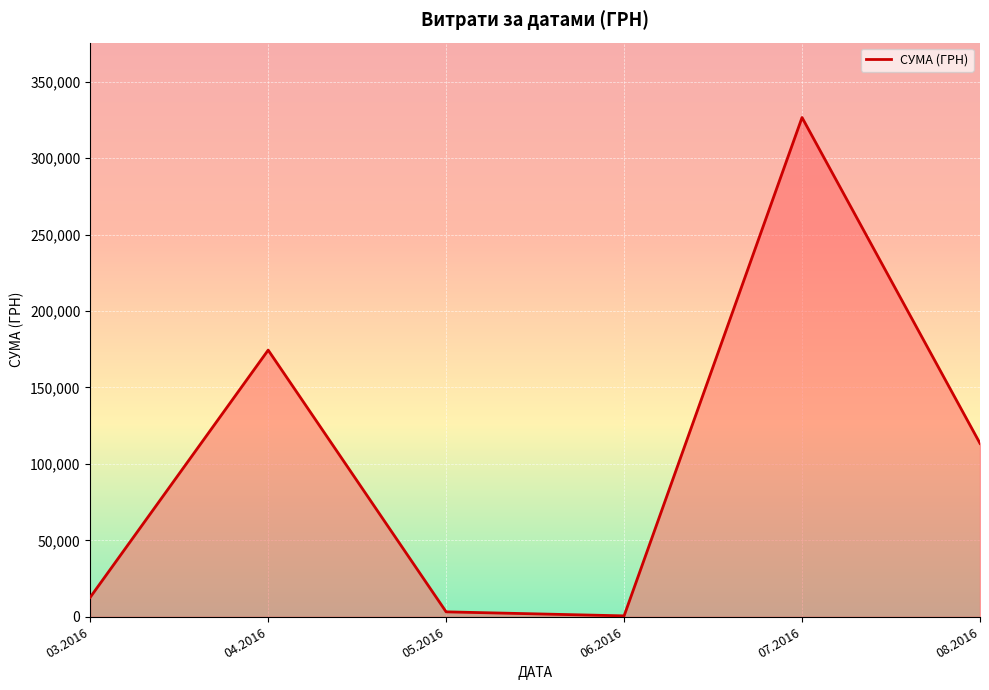

Count the number of categories in the chart.

6